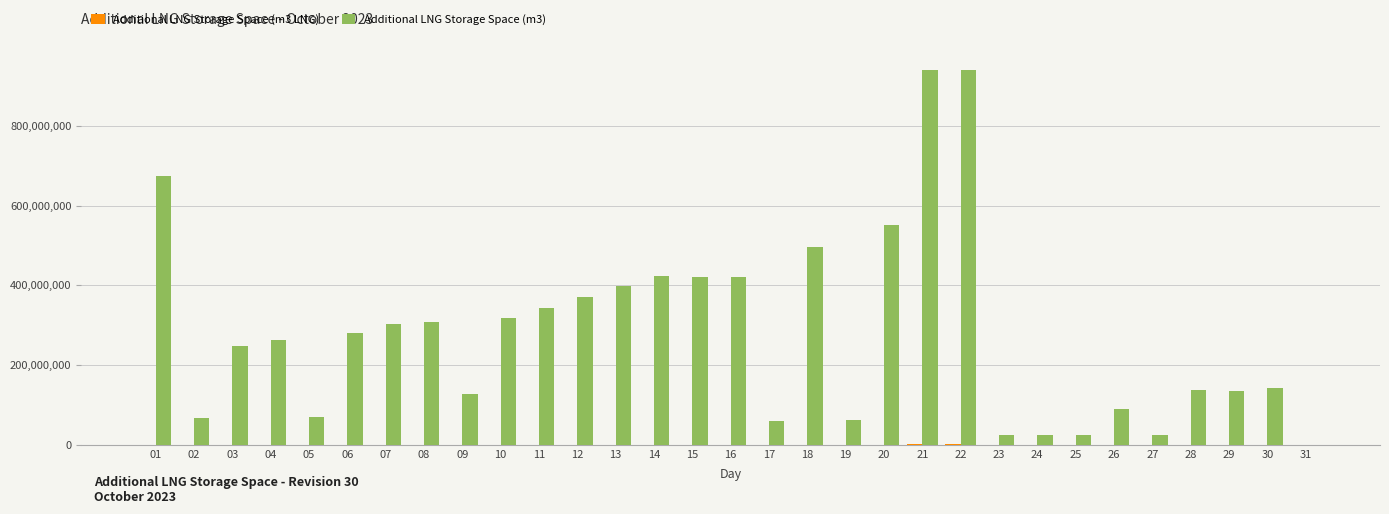

How many categories are shown in the chart?

31